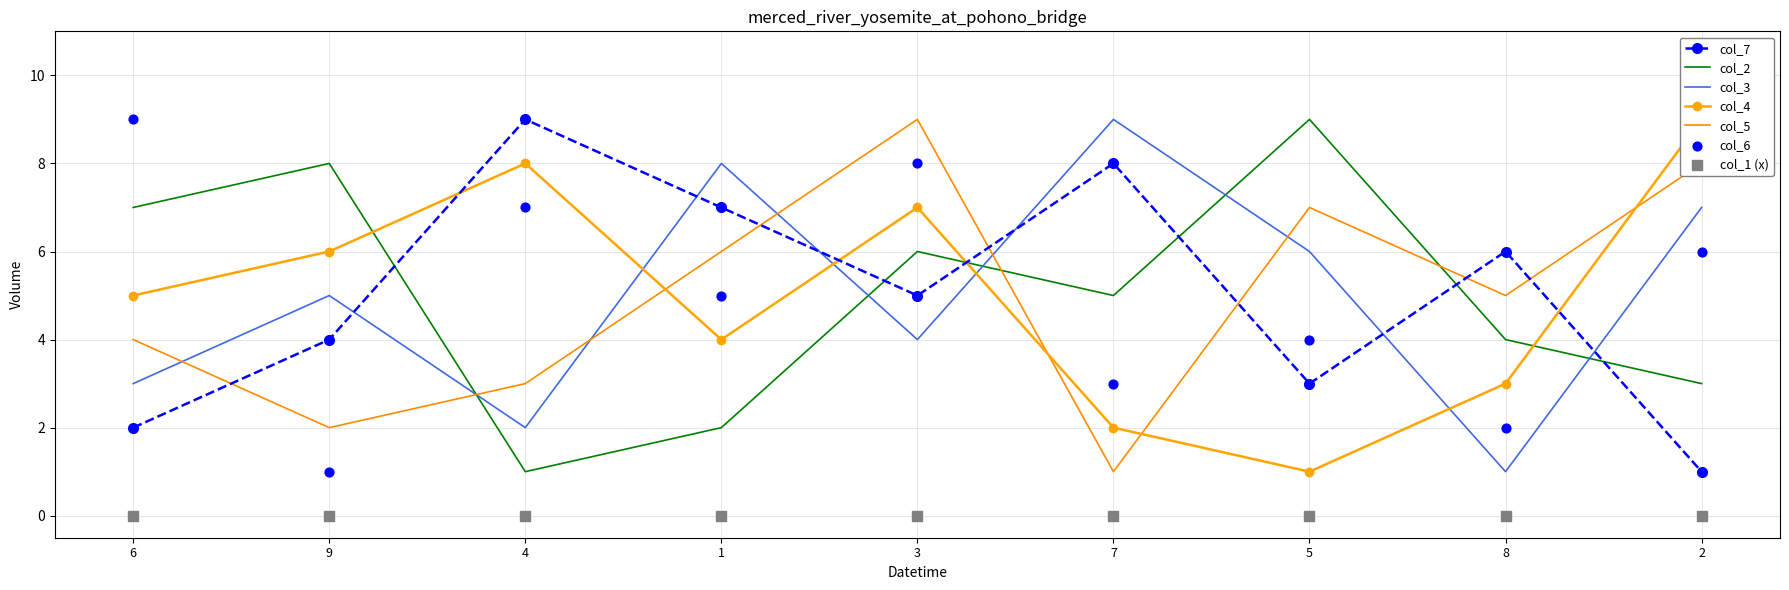

Which series contains the lowest Y value?

col_7